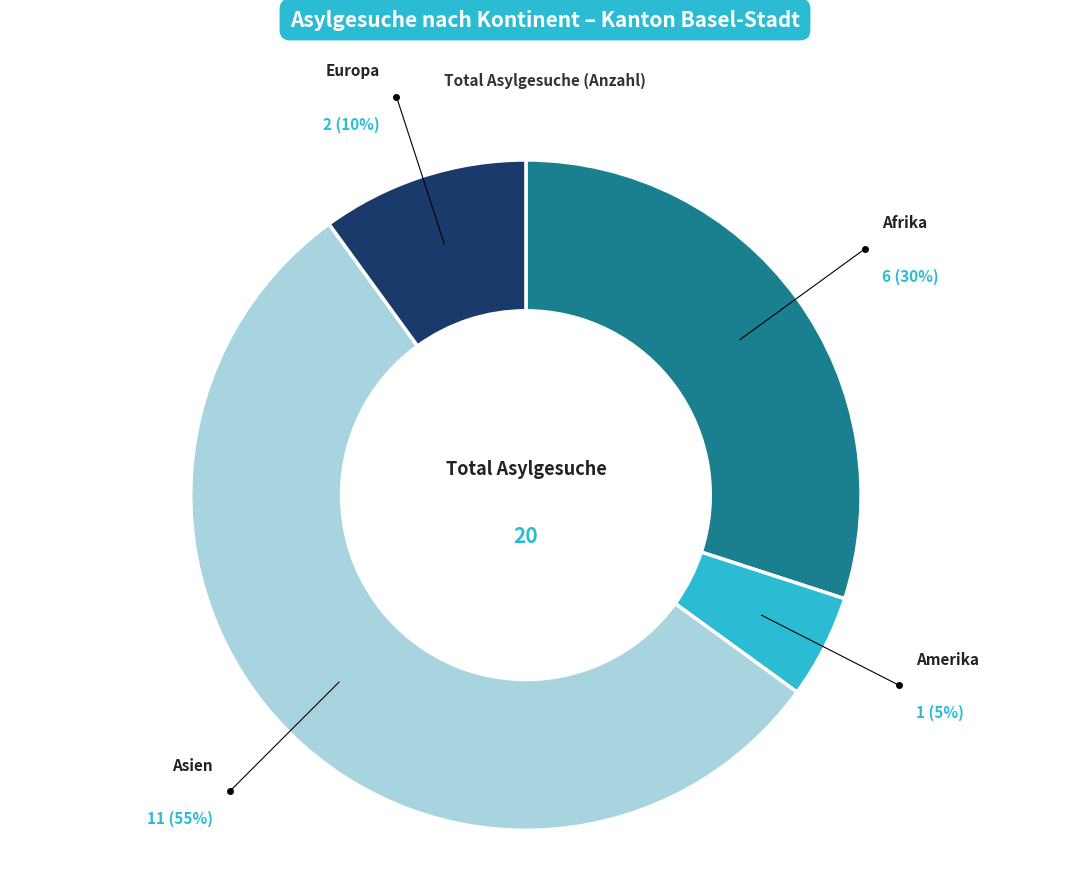

To the nearest percent, what is the difference between the largest and smallest slice percentages?

50%